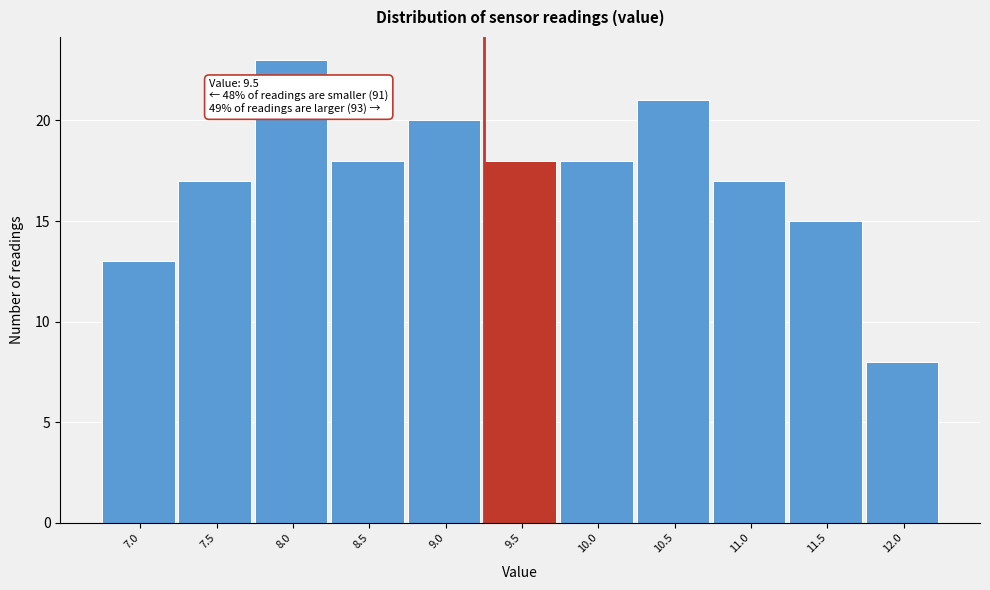

Reading left to right, extract all data points from this chart.

7.0=13	7.5=17	8.0=23	8.5=18	9.0=20	9.5=18	10.0=18	10.5=21	11.0=17	11.5=15	12.0=8